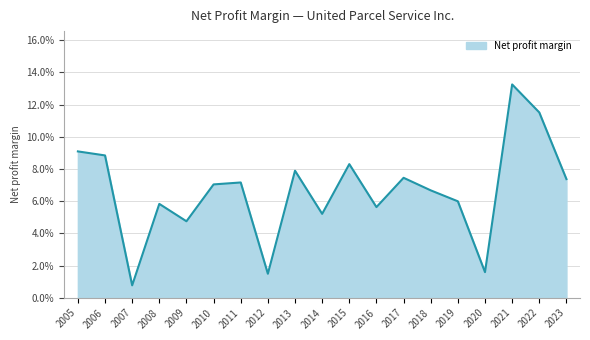

How many points are lower than both their immediate neighbors (excluding endpoints)?

6